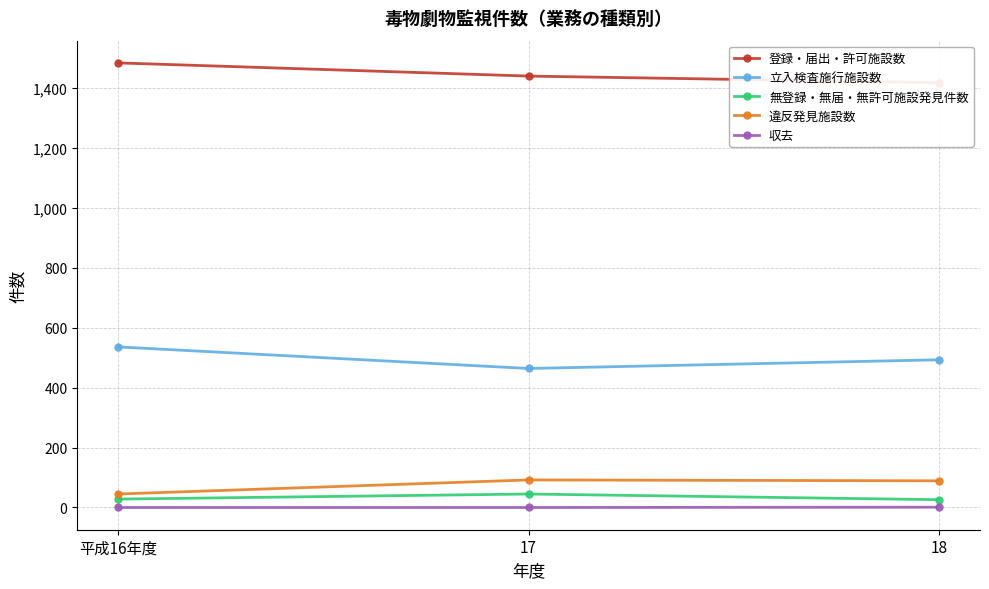

What is the sum of all 立入検査施行施設数 values?

1493